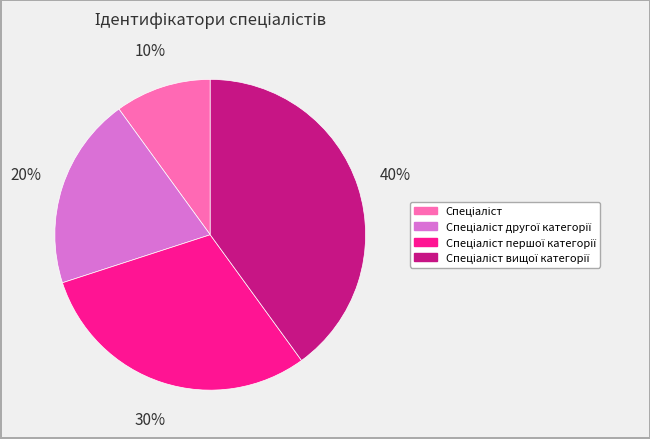

To the nearest percent, what is the difference between the largest and smallest slice percentages?

30%